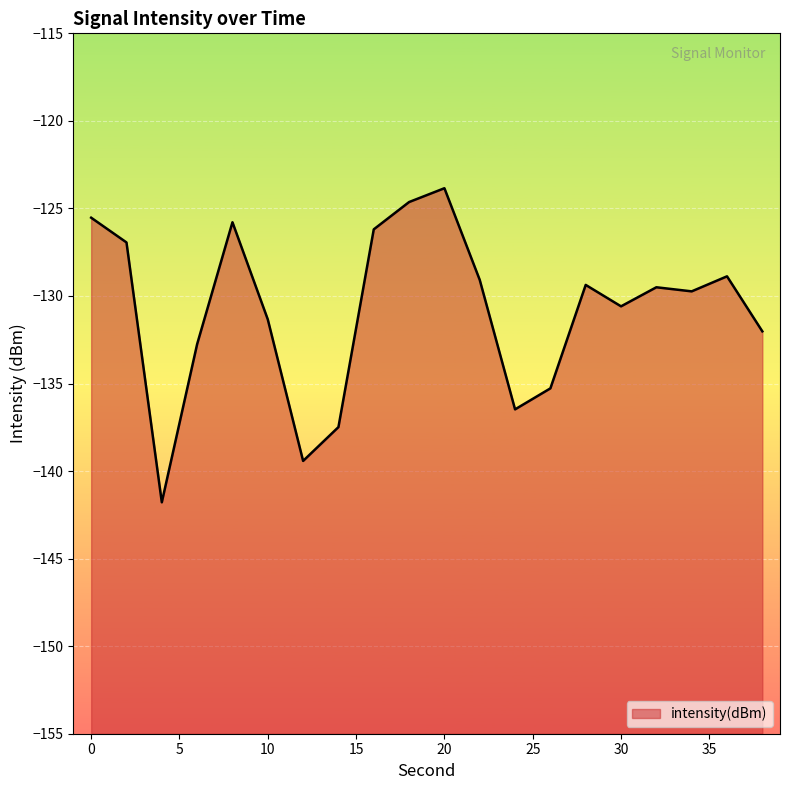

Where is the data nearest to the value -132?

38